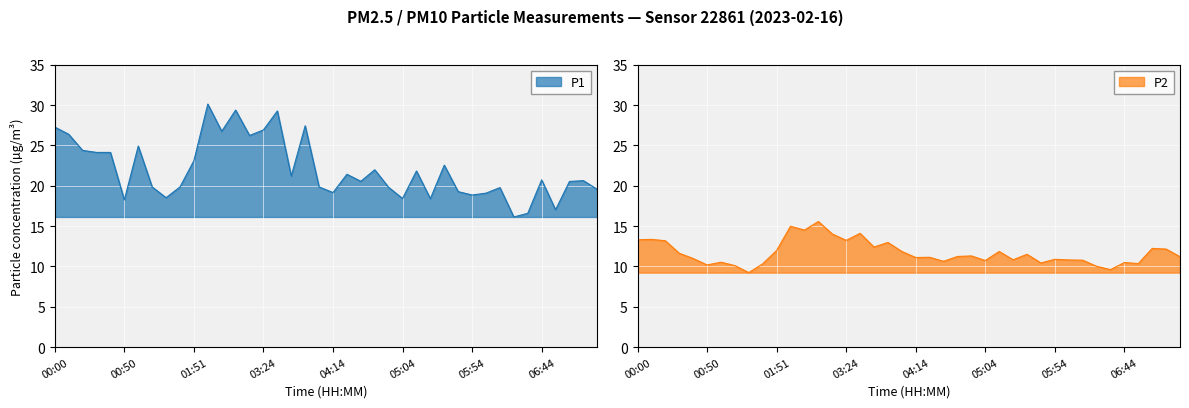

Where is the first local maximum for P2?

00:10